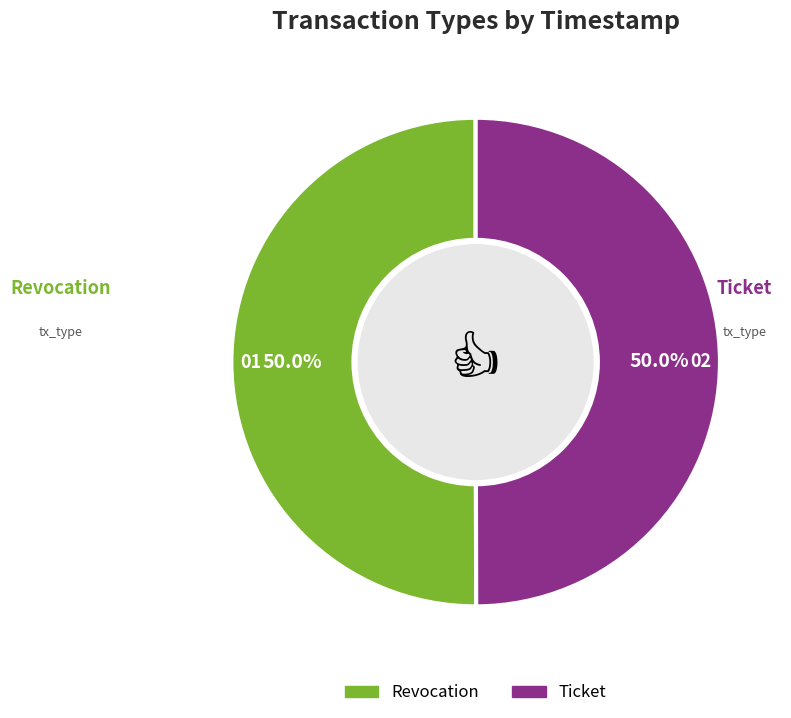

What is the ratio of the value at Ticket to the value at Revocation?

1.0